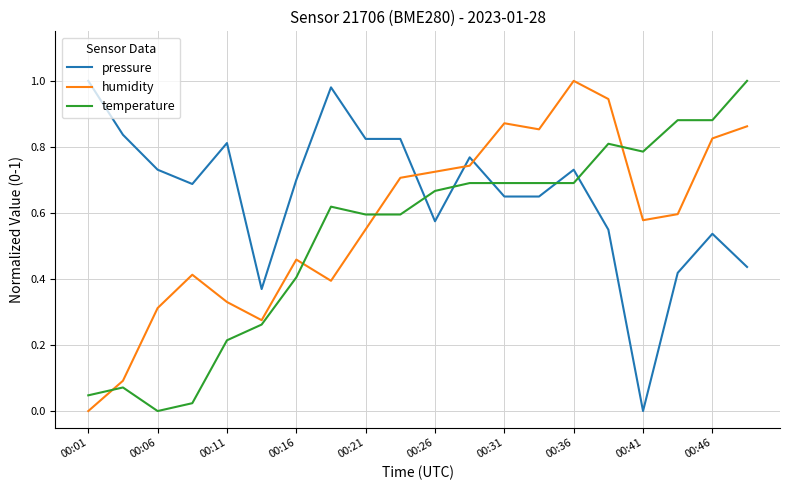

Which series ends up on top after the final intersection of pressure and humidity?

humidity